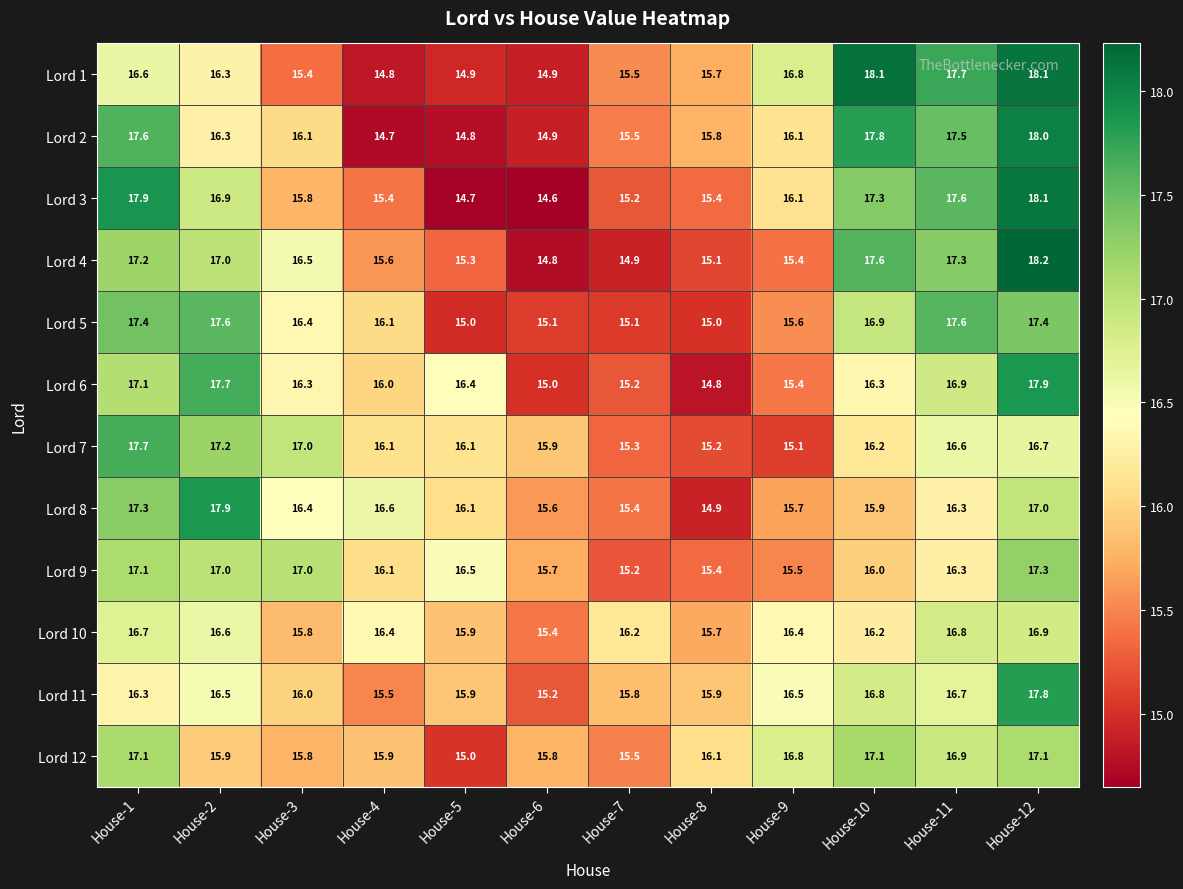

At which label does Lord 9 first exceed 16?

House-1